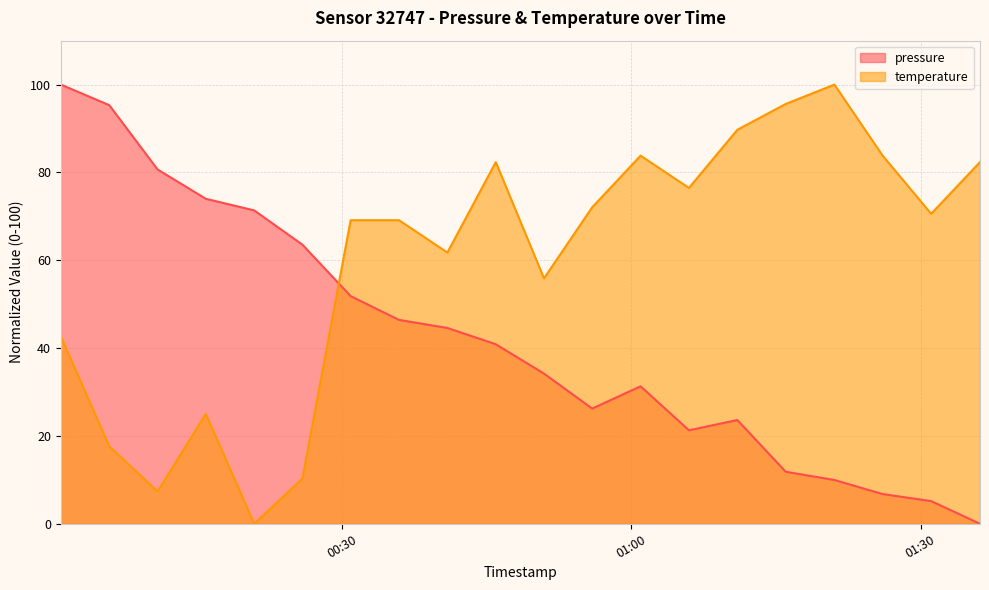

What position from the left is 2023-11-19T00:40:55?

9